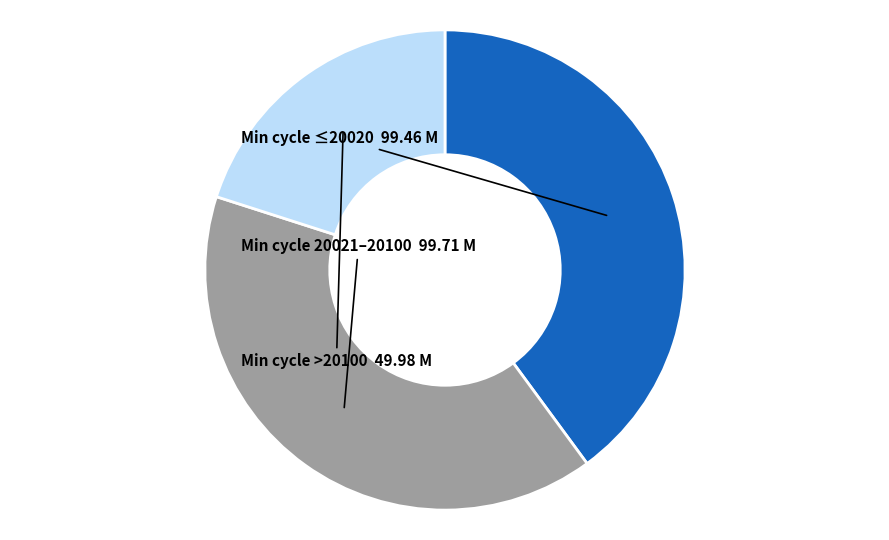

Is there a majority slice in this chart?

No